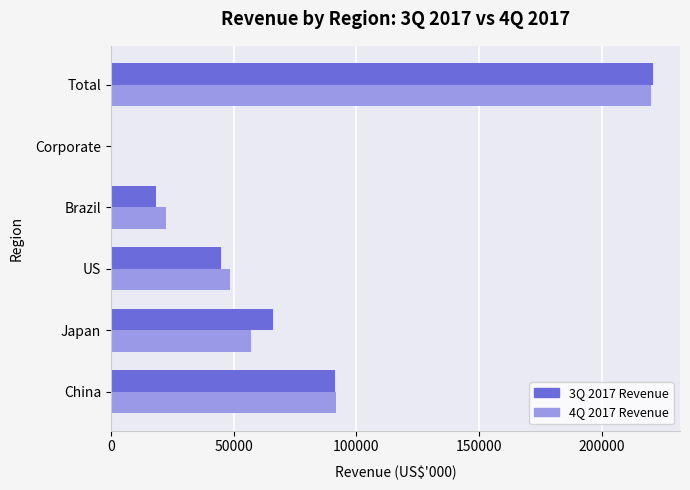

How many 4Q 2017 Revenue values are between 22476 and 91663?

4